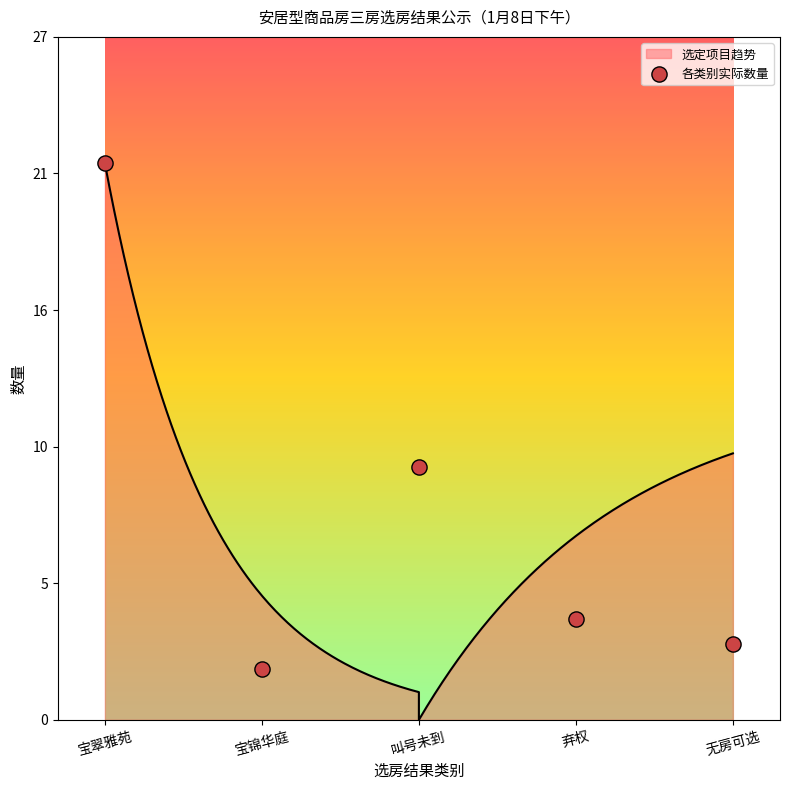

What is the change in value from 弃权 to 无房可选?

-1